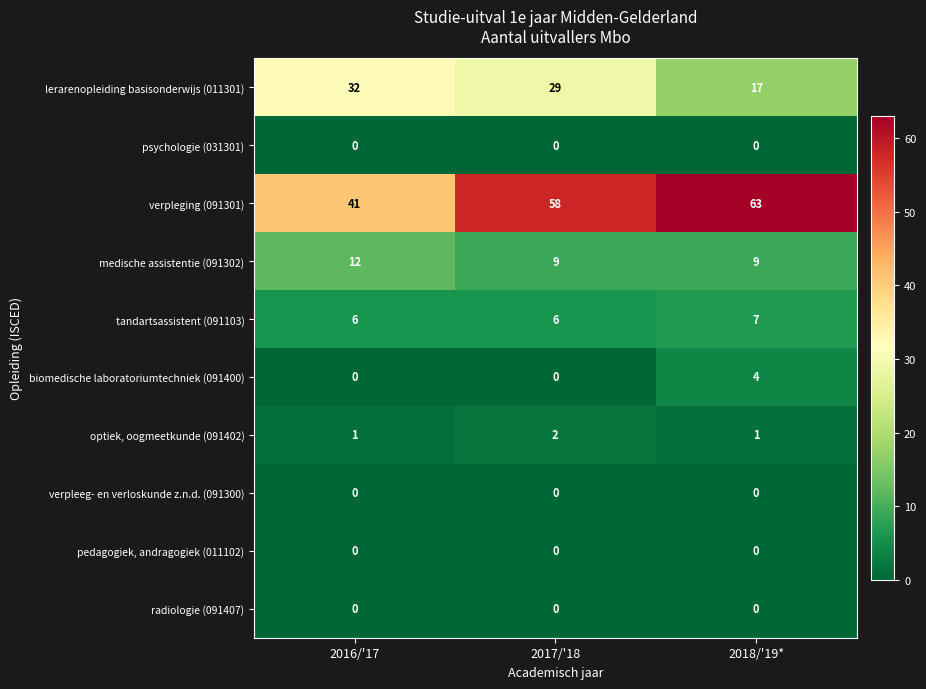

What is the maximum value shown in the chart?

63